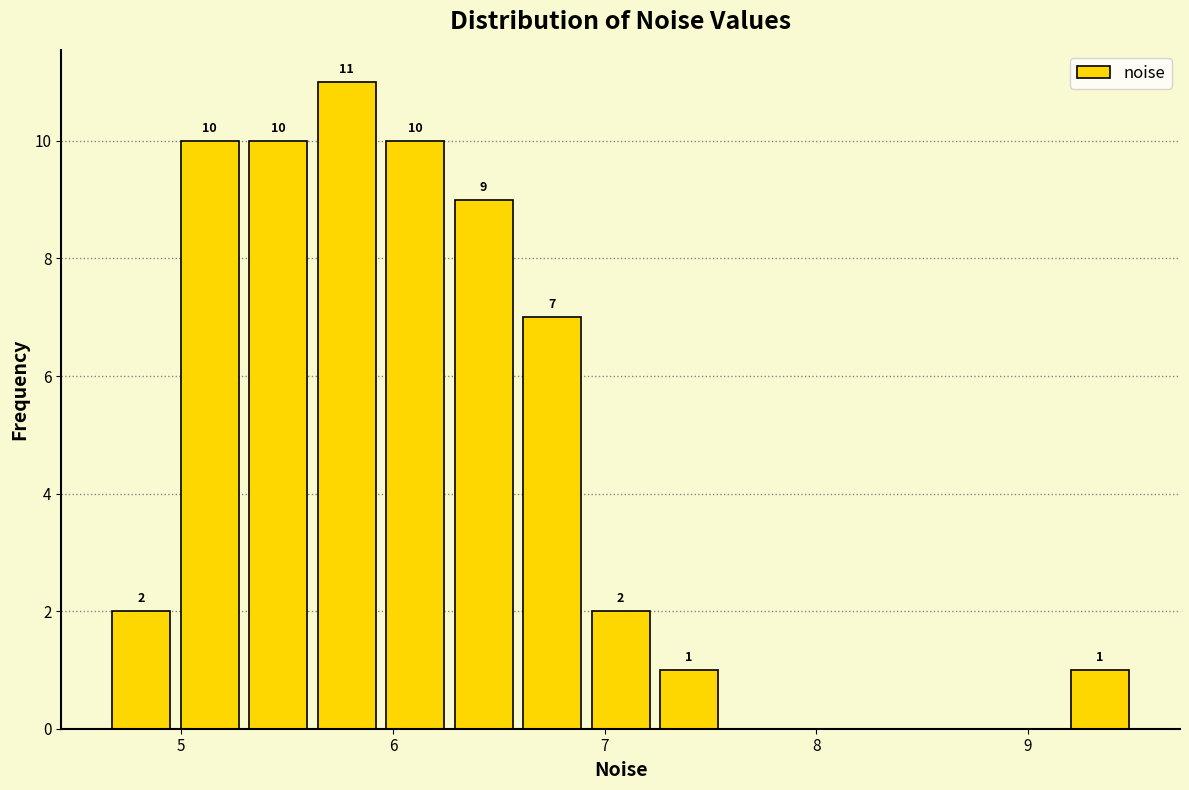

Read against the x-axis, roughly where is the centre of the tallest bar?

5.8